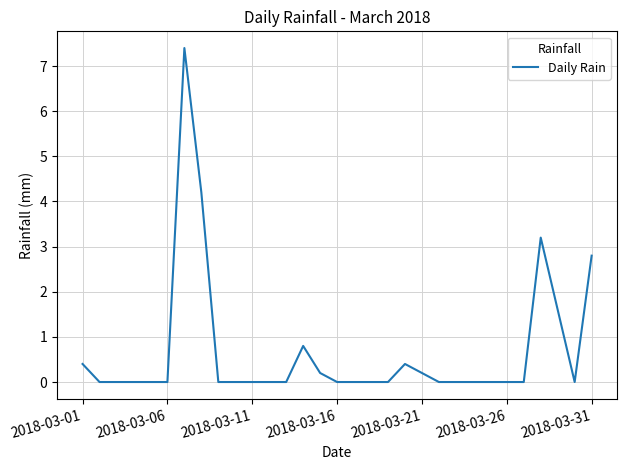

What is the greatest value displayed?

7.4